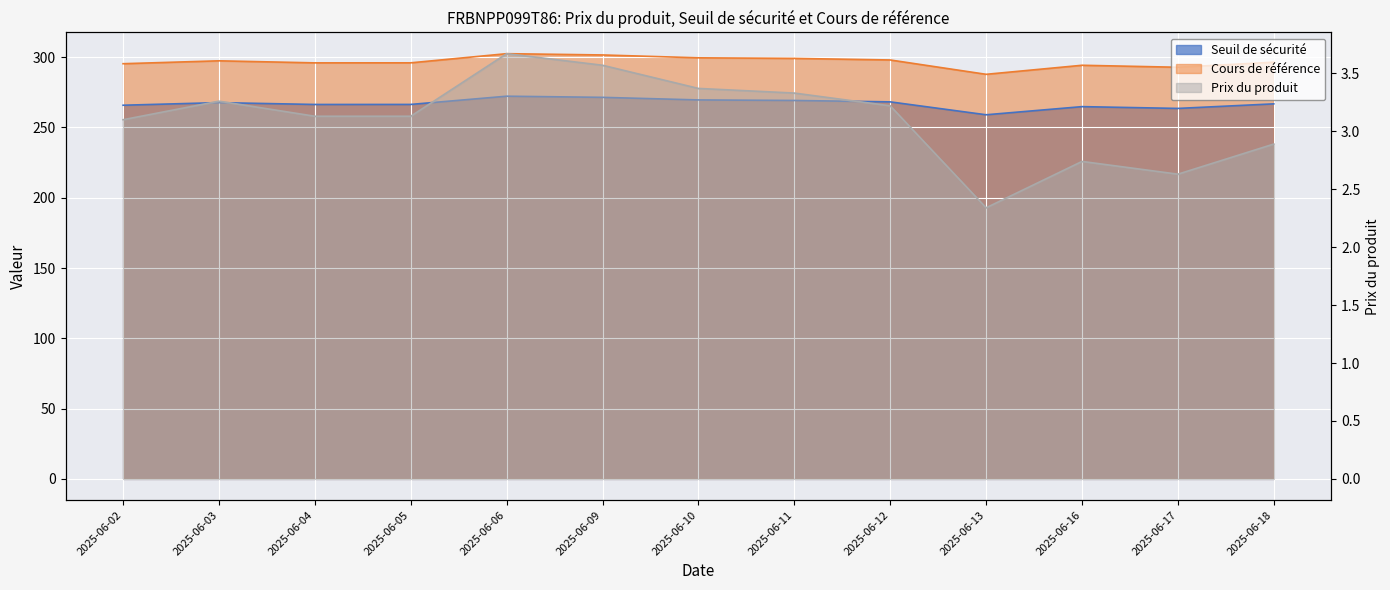

How many data points in Cours de référence are above 296?

7